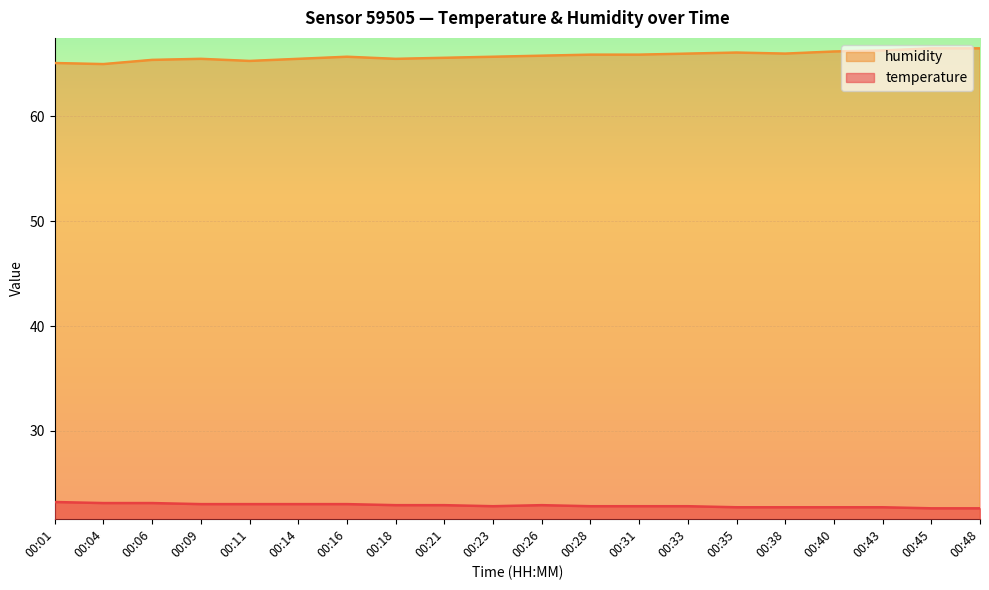

At how many categories does at least one series exceed 23?

20